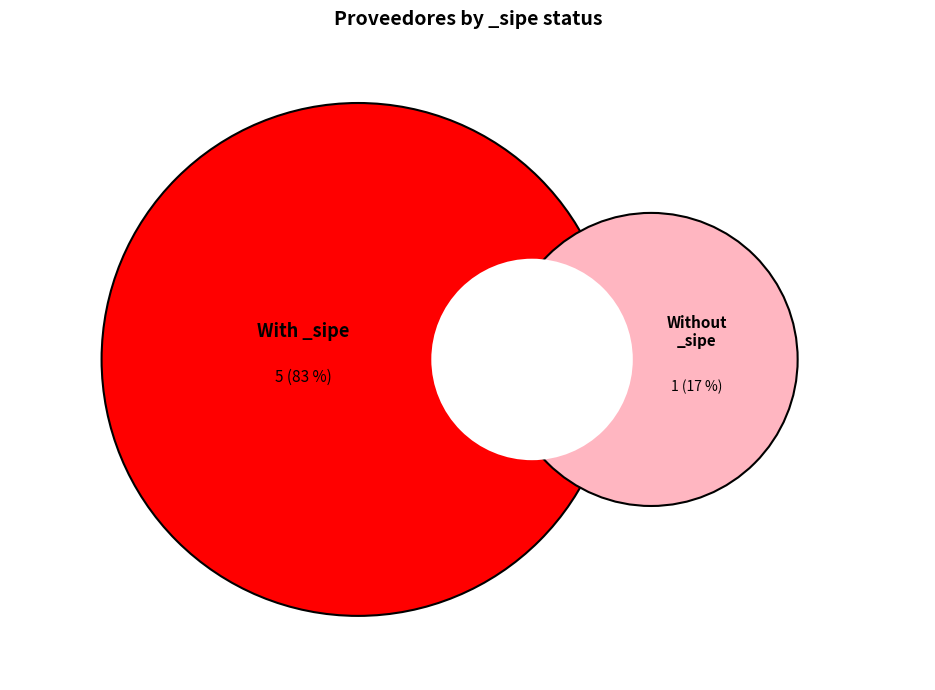

Is 1157377 the majority of the pie?

No